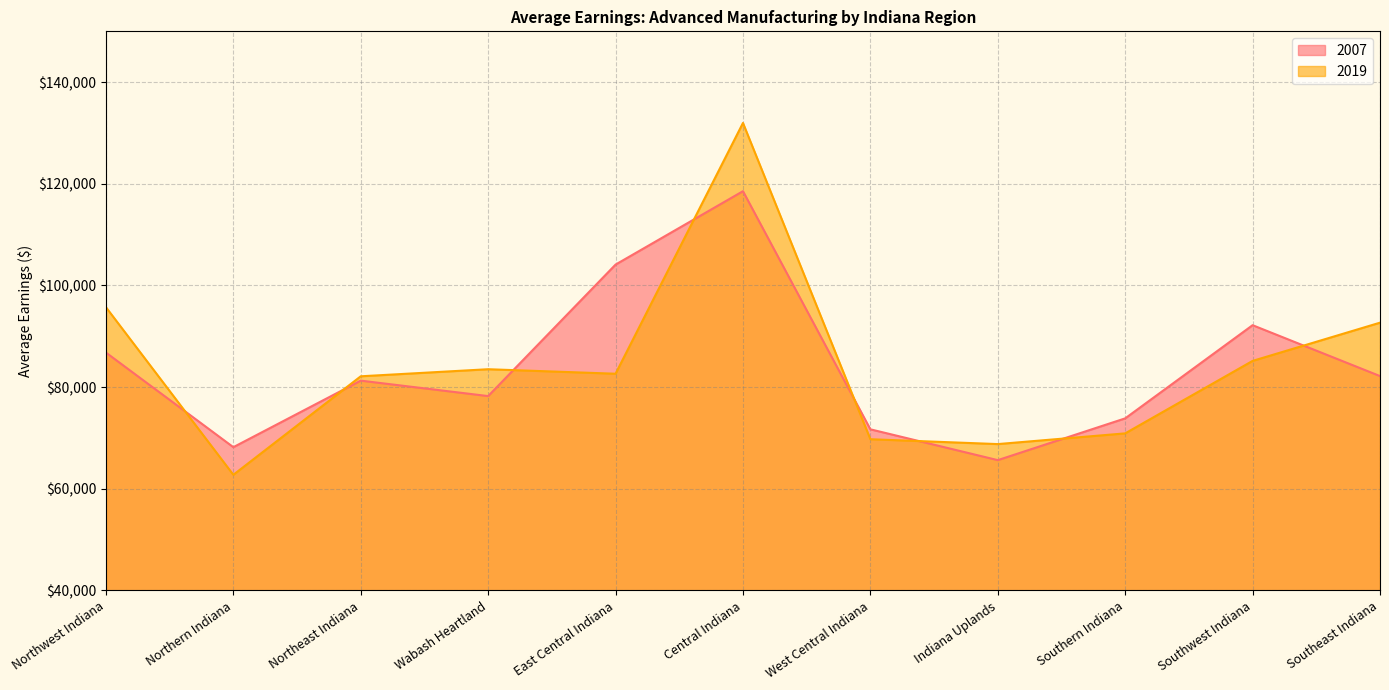

What is the label of the 7th point from the right?

East Central Indiana